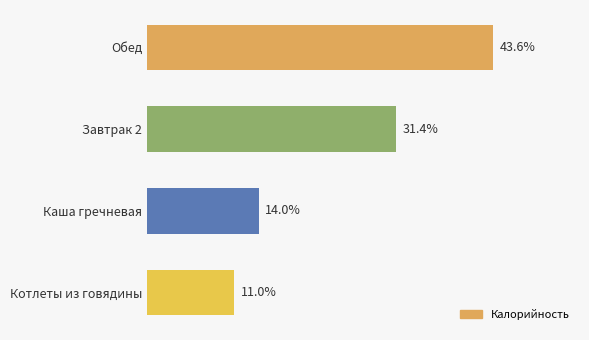

Between Завтрак 2 and Котлеты из говядины, which is larger?

Завтрак 2